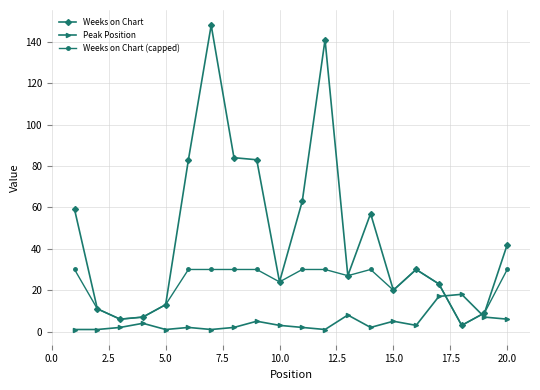

Count the number of data series in this chart.

3